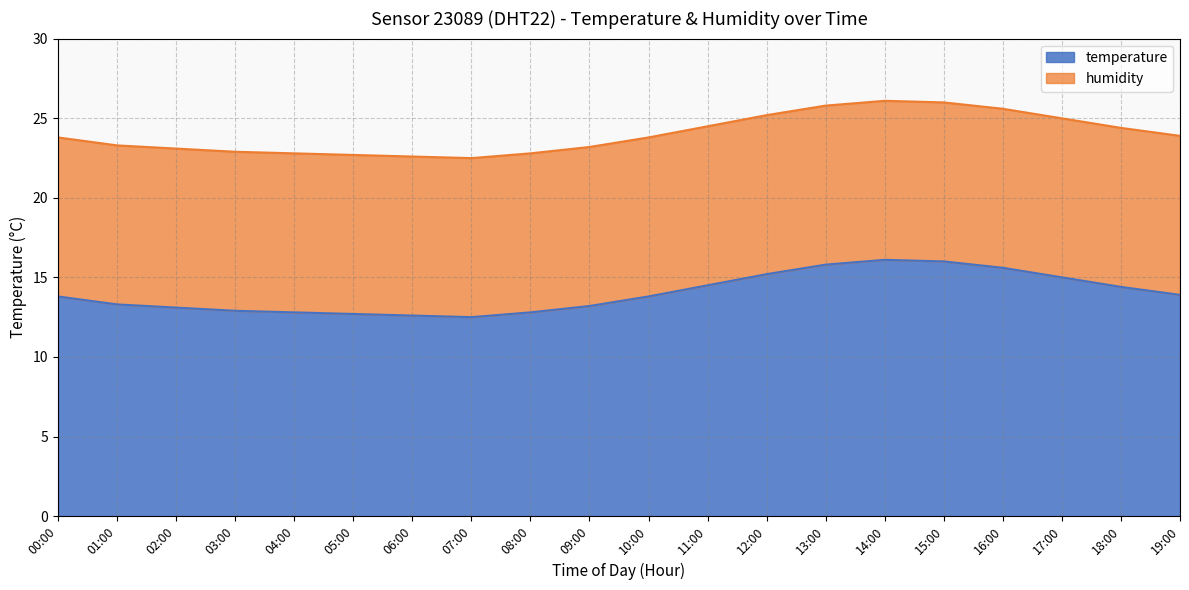

The value at 10:00 is 13.8. True or false?

True